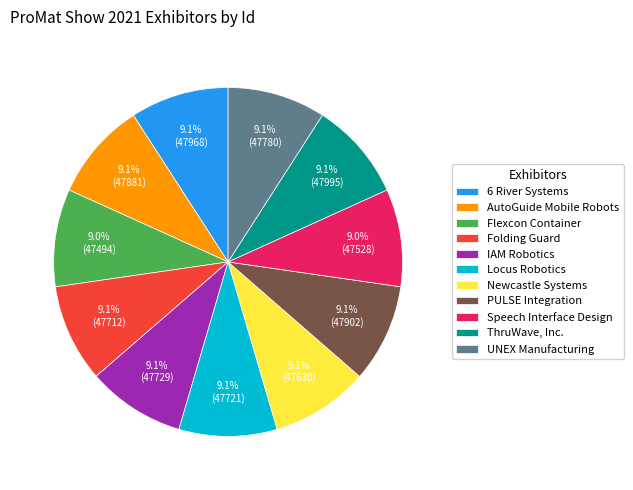

Is the sum of Newcastle Systems and ThruWave, Inc. greater than half?

No